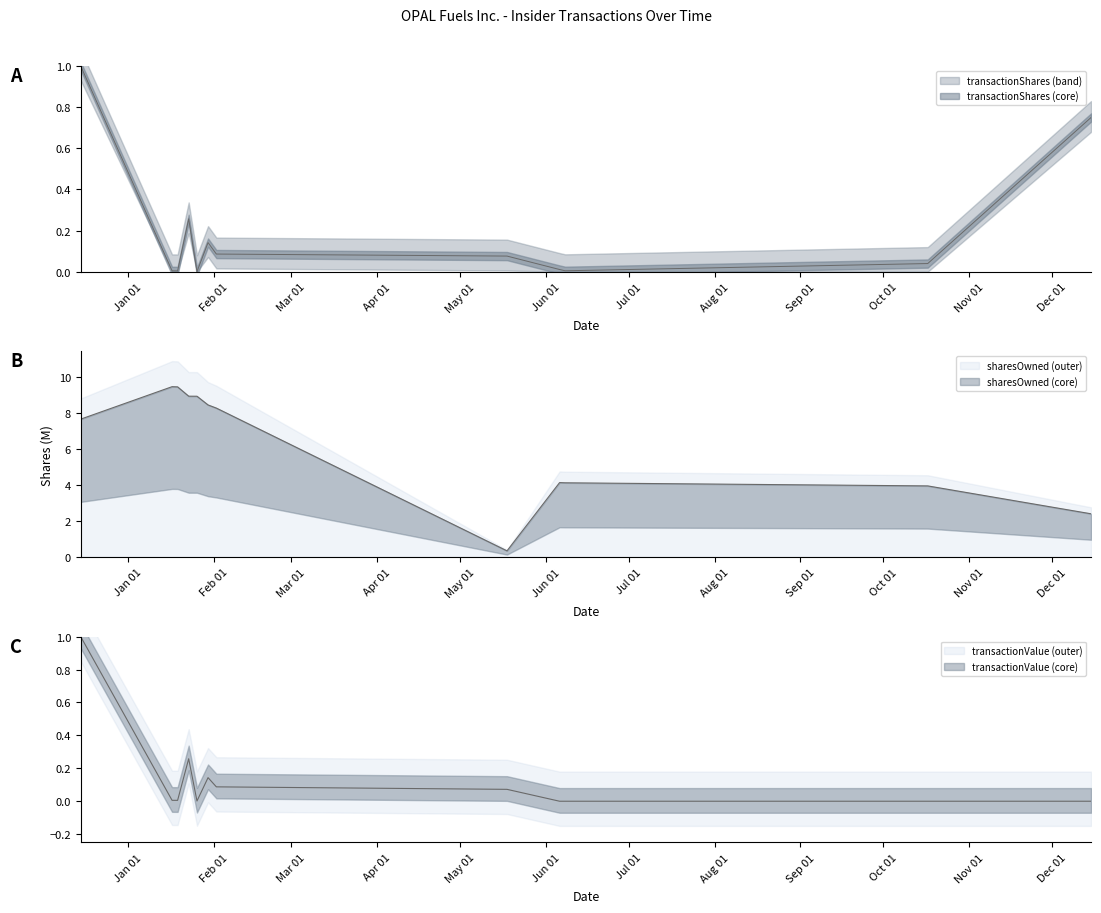

How many interior local valleys does the sharesOwnedFollowingTransaction series have?

1